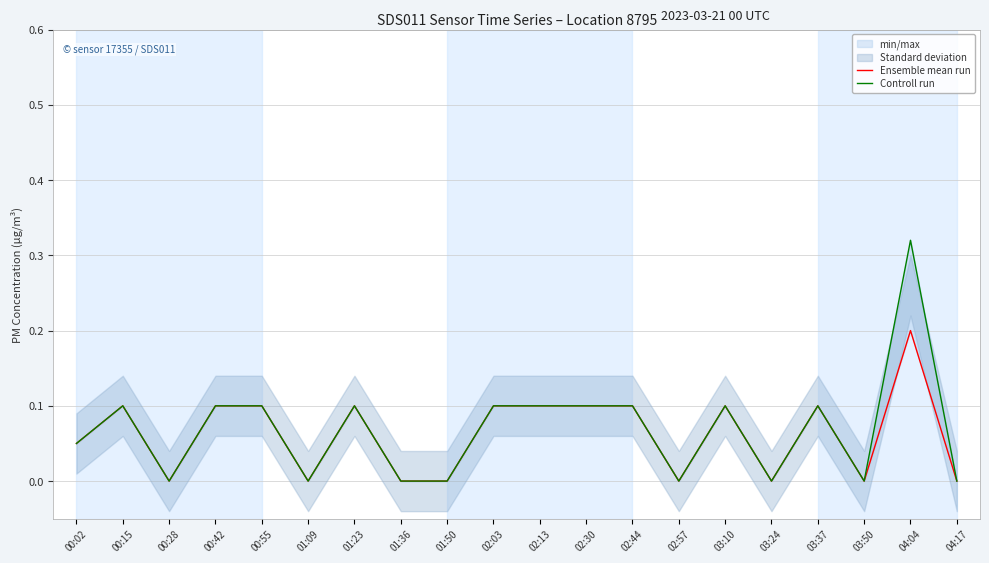

How many data points does each series have?

20